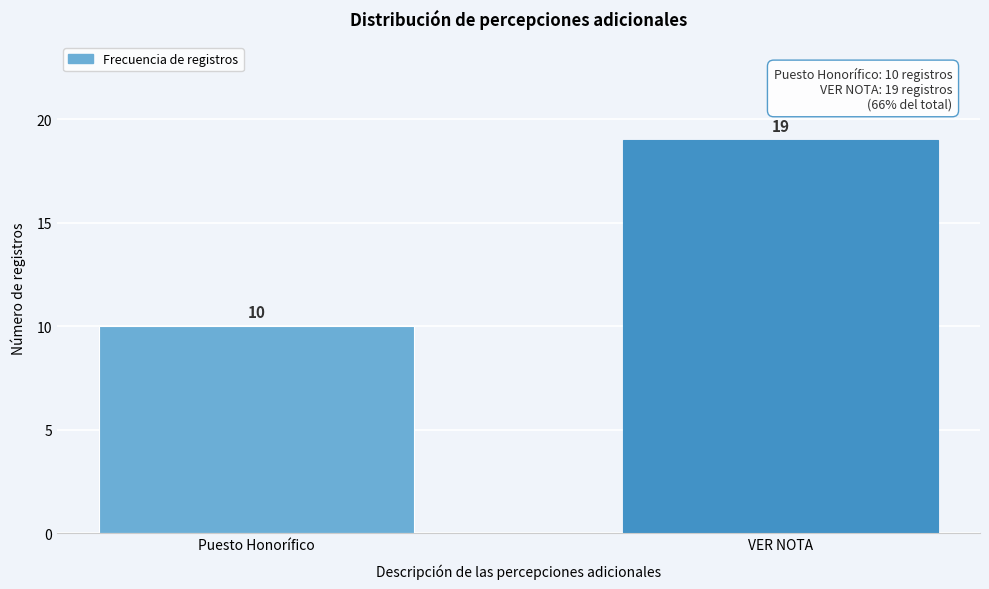

Reading right to left, extract all data points from this chart.

19	10